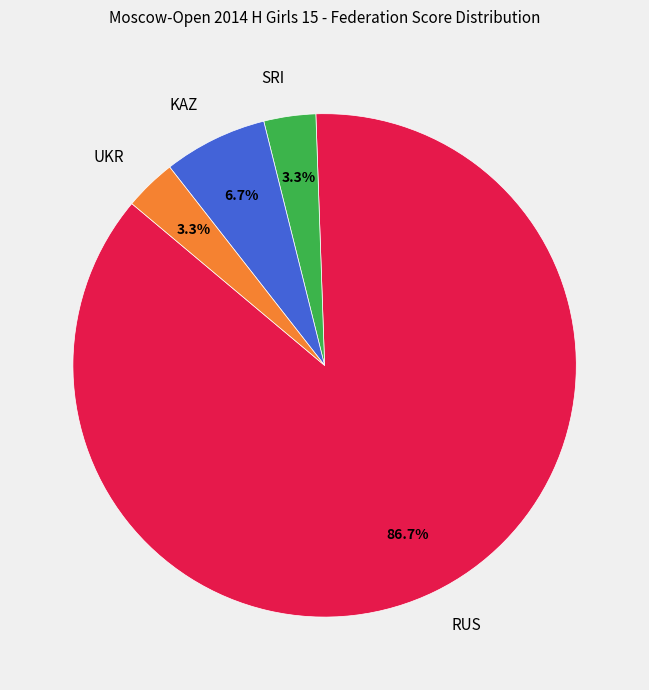

To the nearest percent, what is the average slice percentage?

25%